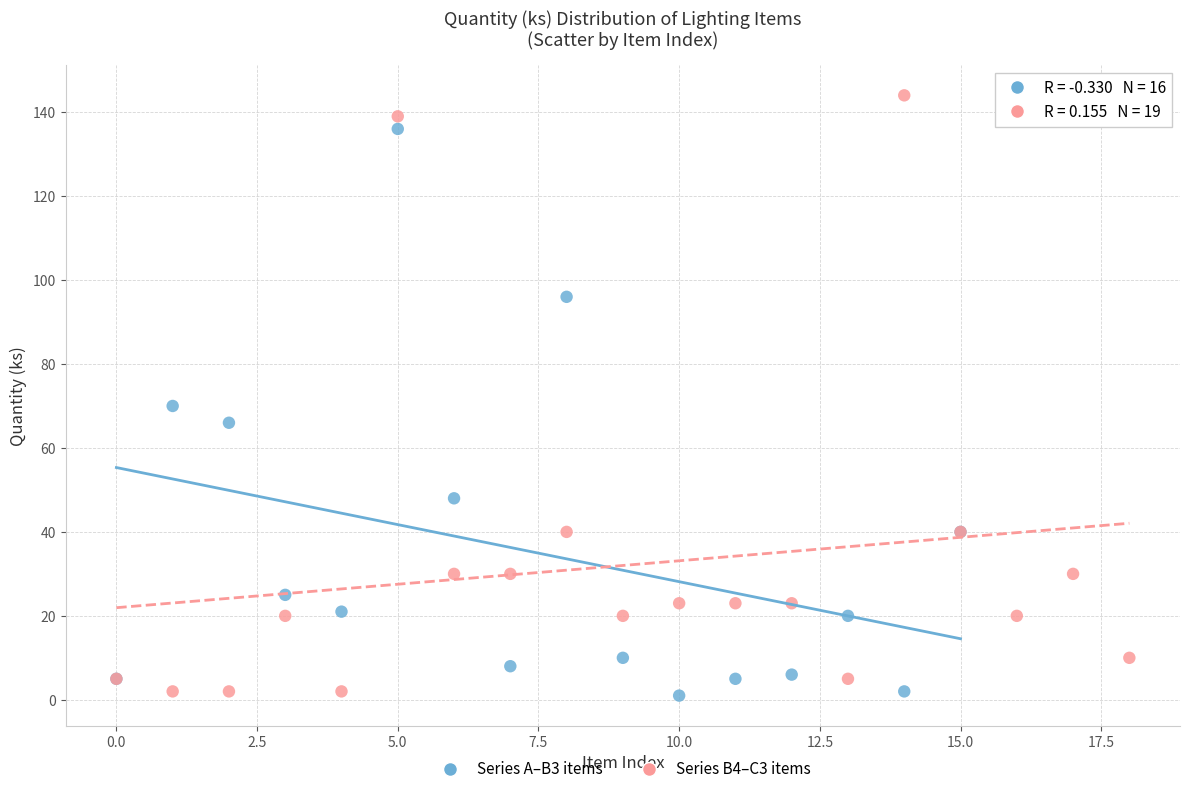

What are all the series names shown in the legend?

Series A–B3 items, Series B4–C3 items